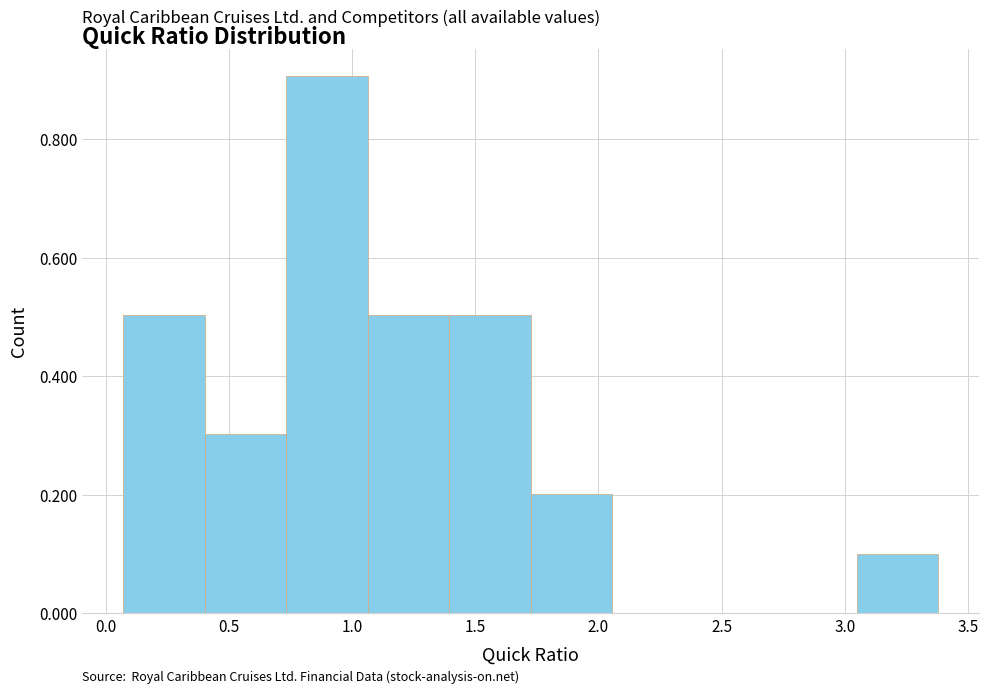

Reading left to right, list every bar in this chart as the range it spans on the x-axis followed by its height. Neither the bar edges nor the heights are printed on the chart, so give them approximately, as read against the axes.

0.05 to 0.40: 0.5
0.40 to 0.75: 0.3
0.75 to 1.05: 0.9
1.05 to 1.40: 0.5
1.40 to 1.75: 0.5
1.75 to 2.05: 0.2
2.05 to 2.40: 0
2.40 to 2.70: 0
2.70 to 3.05: 0
3.05 to 3.40: 0.1